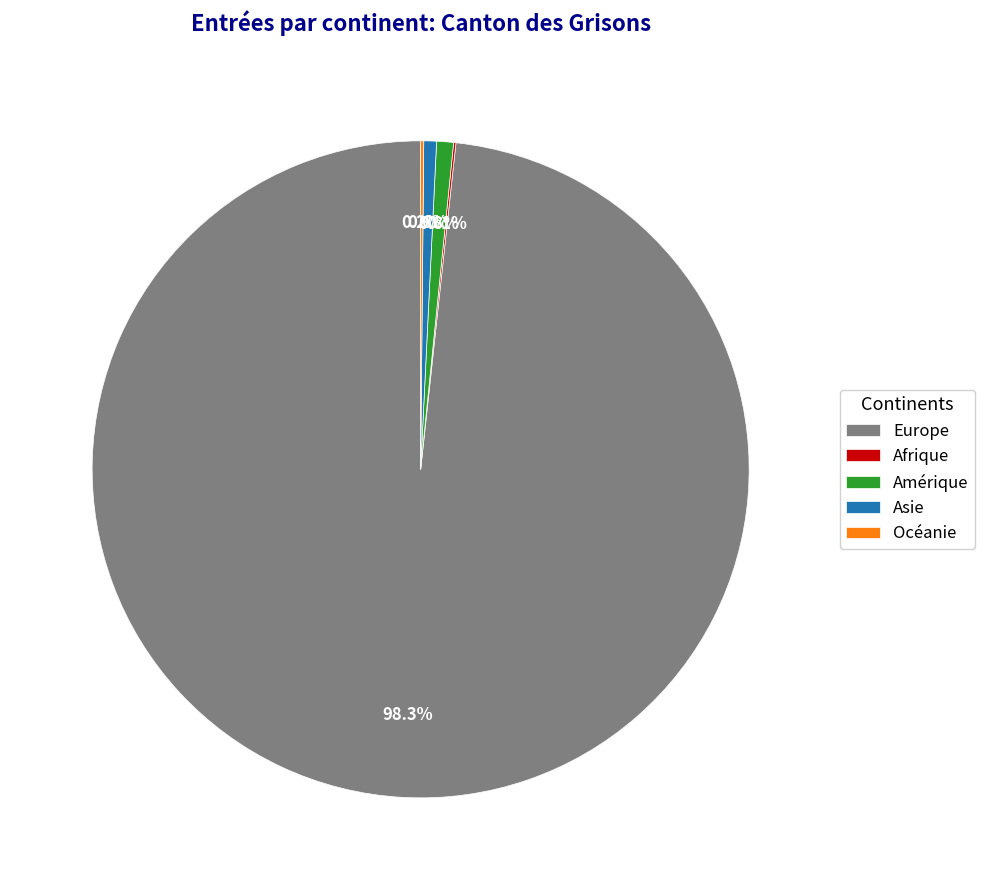

Which category has the biggest portion of the pie?

Europe